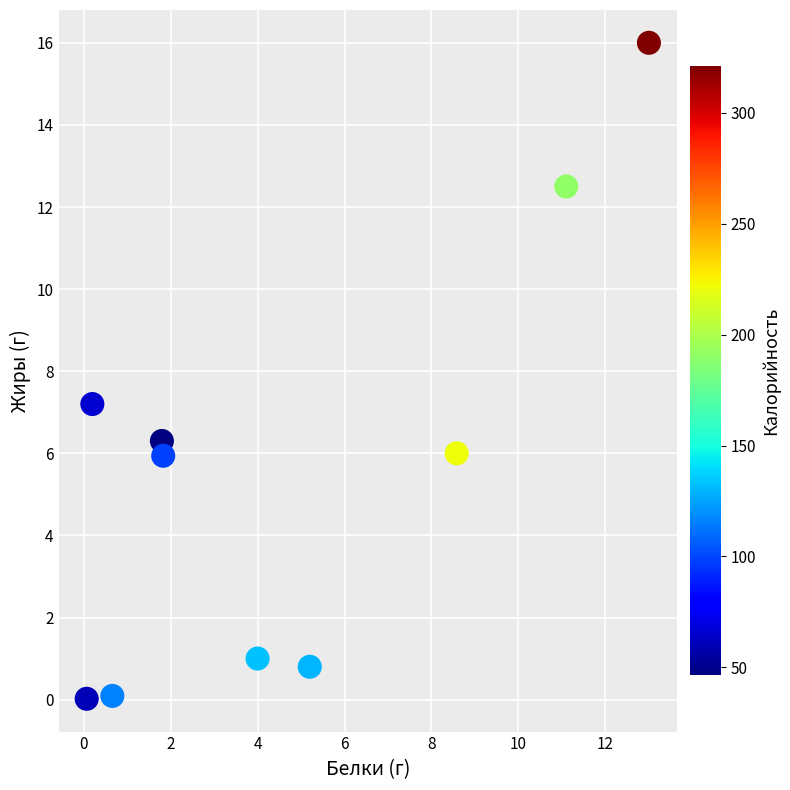

What Y value in the scatter plot is closest to 8?

7.2